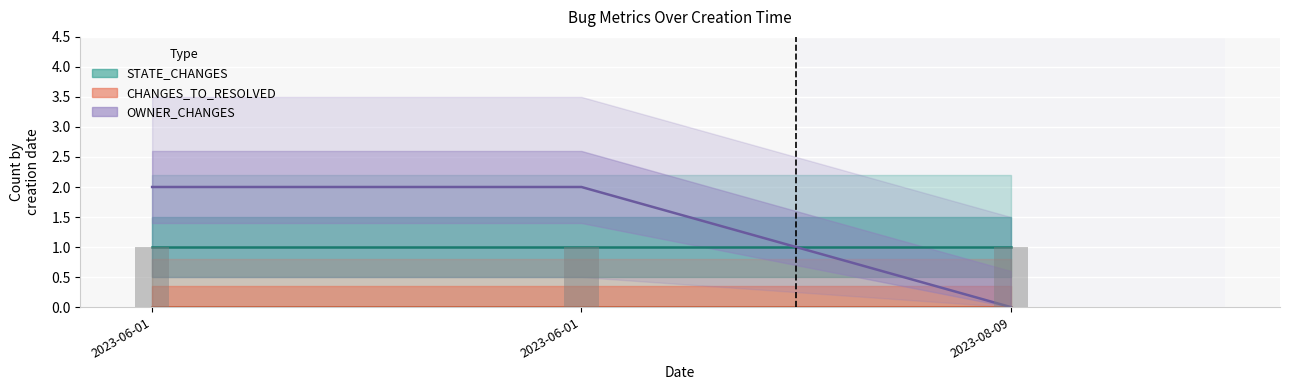

Between 2023-06-01 and 2023-06-01, which is larger?

2023-06-01